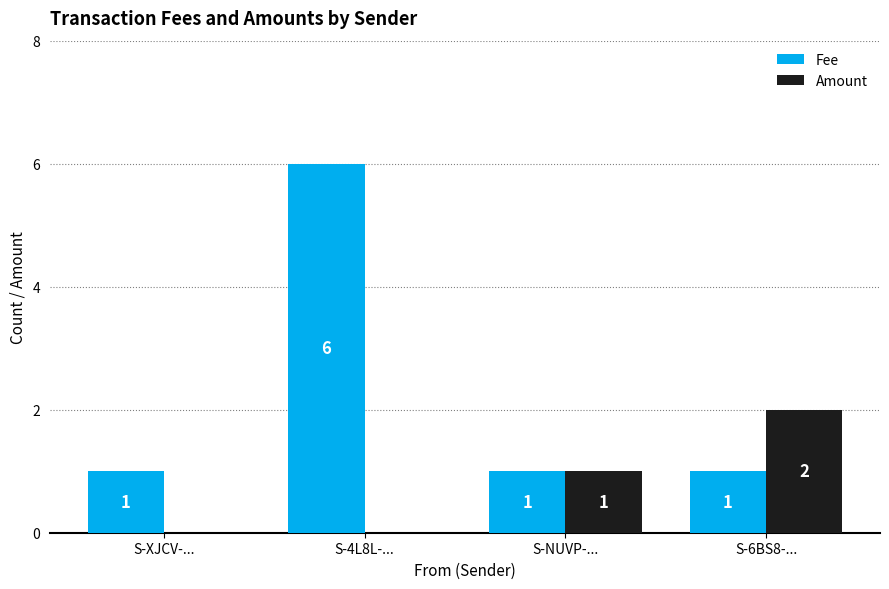

Which series has the largest total across all categories?

Fee